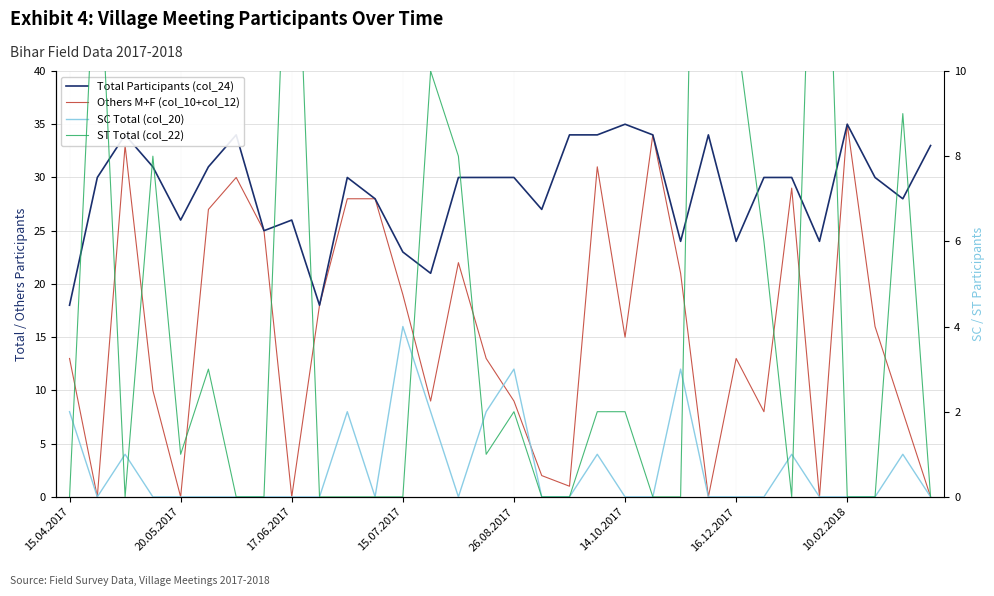

True or false: SC Total (col_20) and ST Total (col_22) intersect in this chart.

True